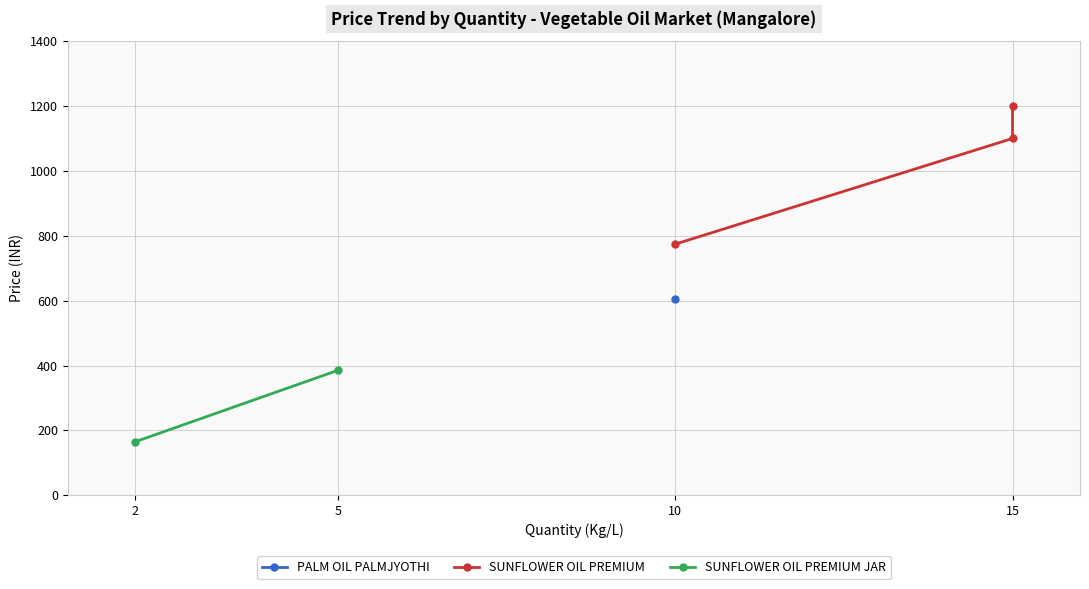

At which label does the data first exceed 774?

15